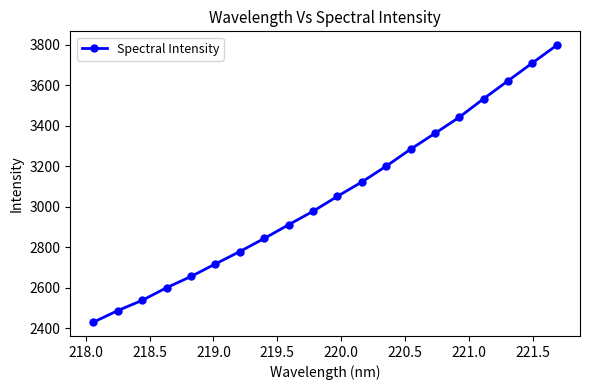

What is the average value?

3053.5